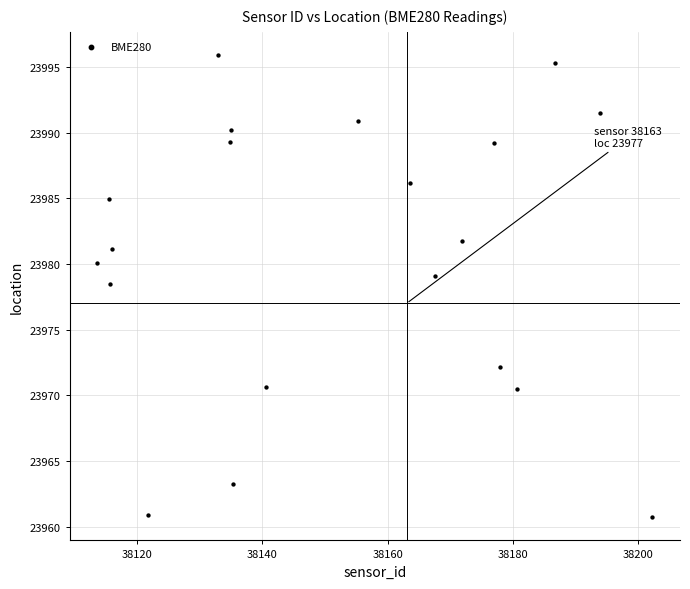

What Y value in the scatter plot is closest to 23978?

23978.4